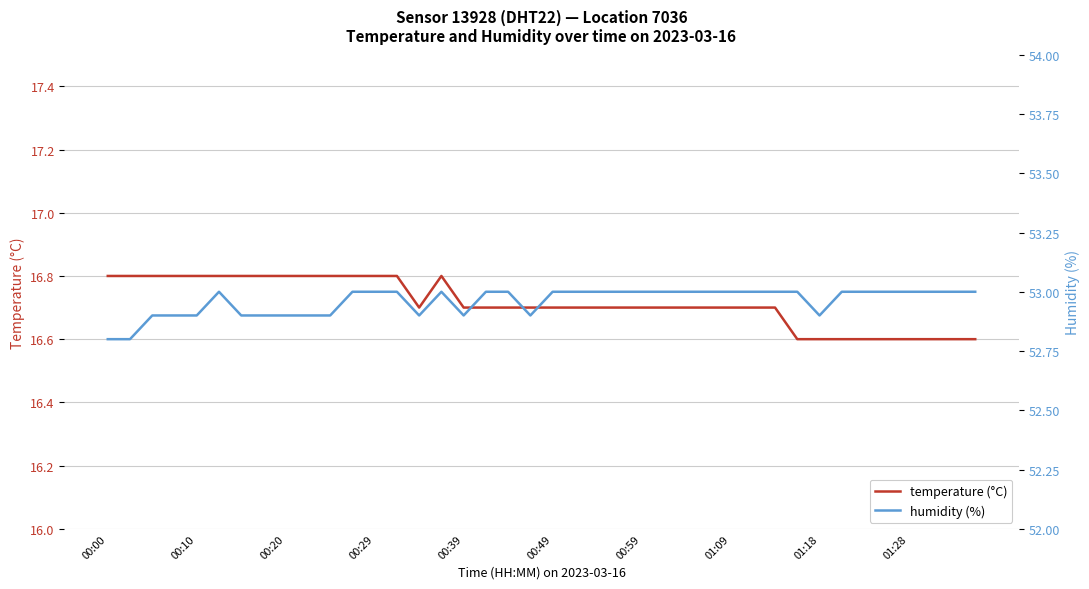

Which has a higher value, 00:00 or 31?

00:00